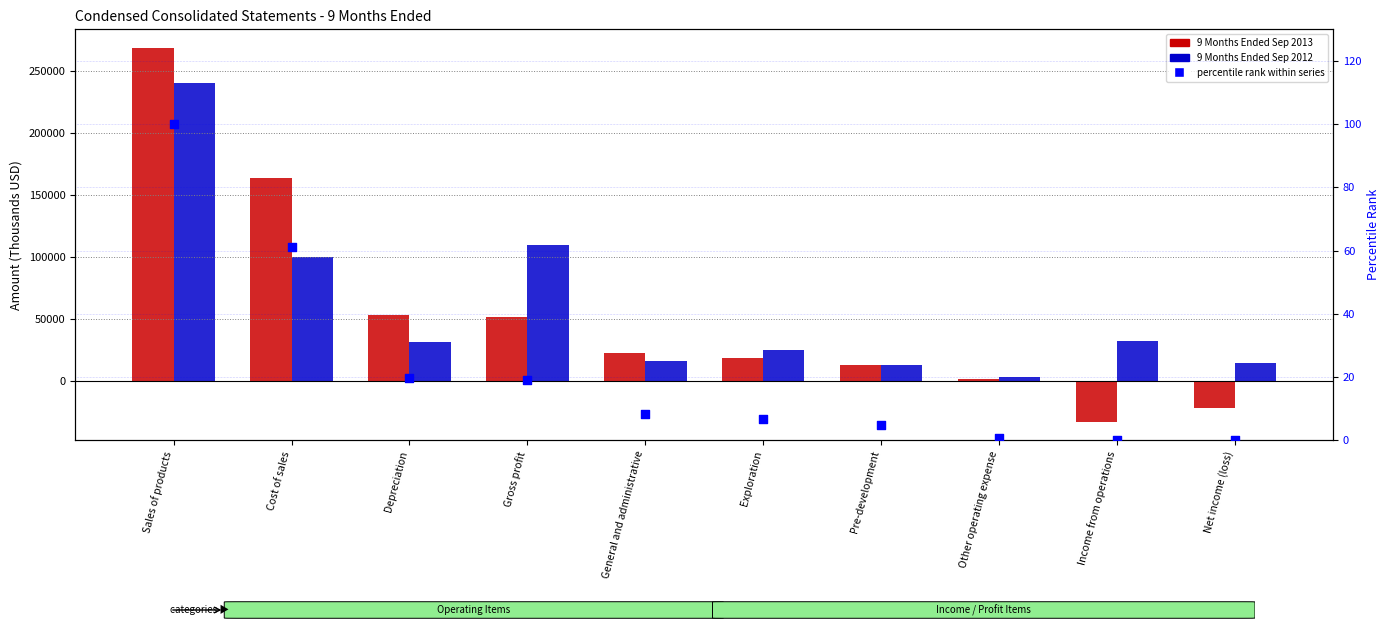

Which series reaches the maximum Y coordinate?

9 Months Ended Sep 2013